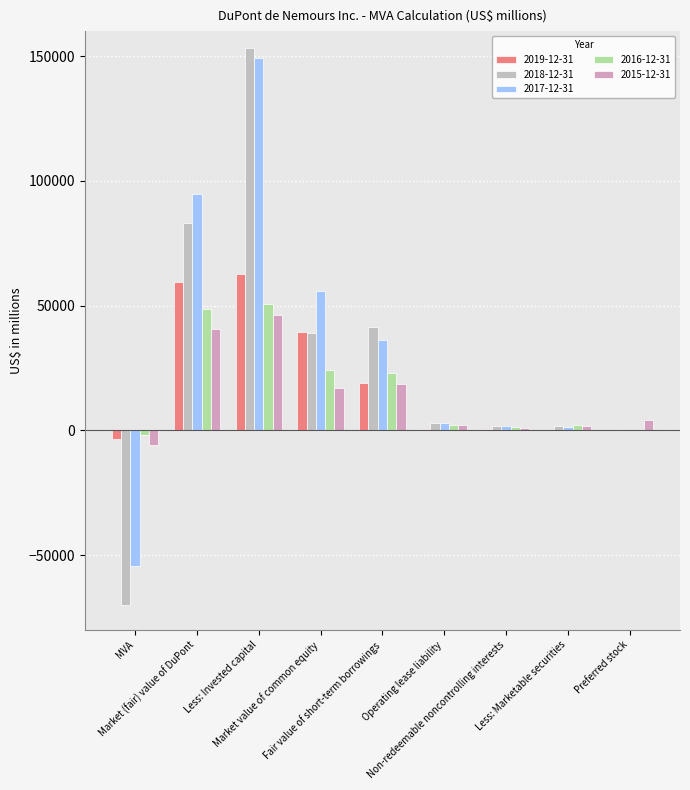

Reading left to right, transcribe all the data shown in this chart.

2019-12-31: MVA=-3335	Market (fair) value of DuPont=59435	Less: Invested capital=62770	Market value of common equity=39262	Fair value of short-term borrowings=19050	Operating lease liability=554	Non-redeemable noncontrolling interests=569	Less: Marketable securities=0	Preferred stock=0
2018-12-31: MVA=-69998	Market (fair) value of DuPont=83166	Less: Invested capital=153164	Market value of common equity=39083	Fair value of short-term borrowings=41531	Operating lease liability=2777	Non-redeemable noncontrolling interests=1608	Less: Marketable securities=1833	Preferred stock=0
2017-12-31: MVA=-54372	Market (fair) value of DuPont=94820	Less: Invested capital=149192	Market value of common equity=55780	Fair value of short-term borrowings=36123	Operating lease liability=2836	Non-redeemable noncontrolling interests=1597	Less: Marketable securities=1516	Preferred stock=0
2016-12-31: MVA=-1910	Market (fair) value of DuPont=48701	Less: Invested capital=50610	Market value of common equity=24371	Fair value of short-term borrowings=23079	Operating lease liability=1967	Non-redeemable noncontrolling interests=1242	Less: Marketable securities=1959	Preferred stock=0
2015-12-31: MVA=-5718	Market (fair) value of DuPont=40570	Less: Invested capital=46288	Market value of common equity=17133	Fair value of short-term borrowings=18454	Operating lease liability=2040	Non-redeemable noncontrolling interests=809	Less: Marketable securities=1866	Preferred stock=4000